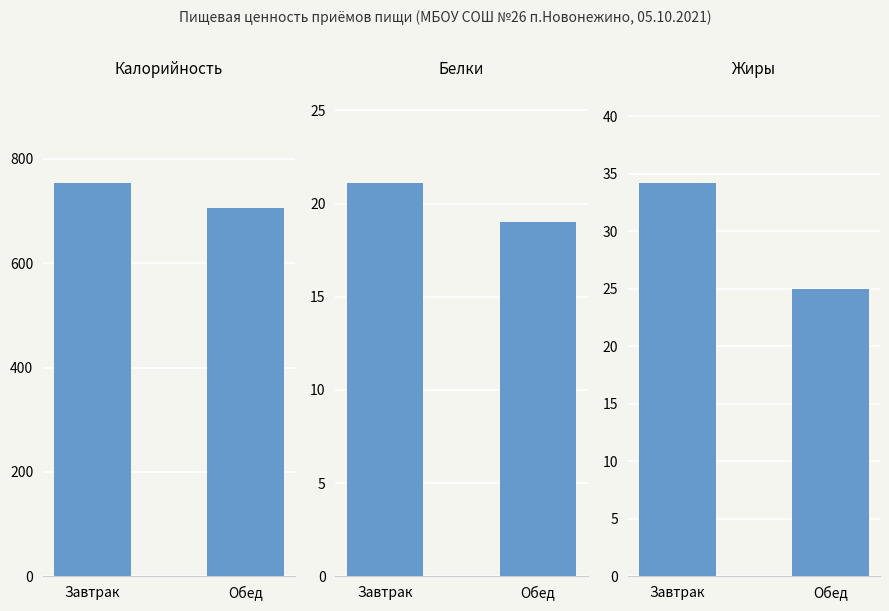

At which category does the chart reach its minimum across all series?

Обед